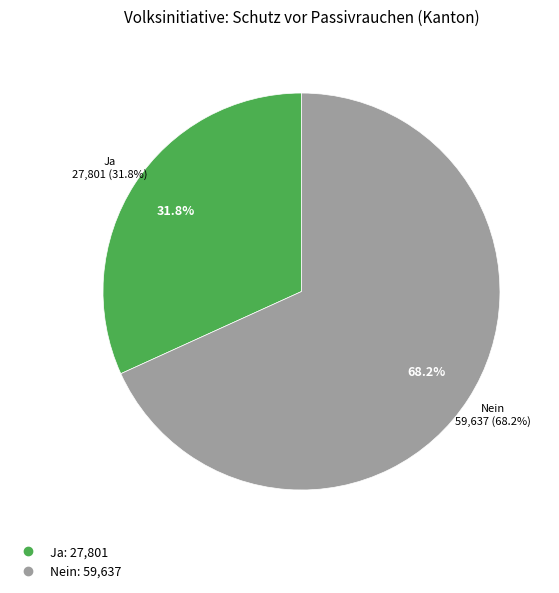

To the nearest percent, what portion does Nein represent?

68%